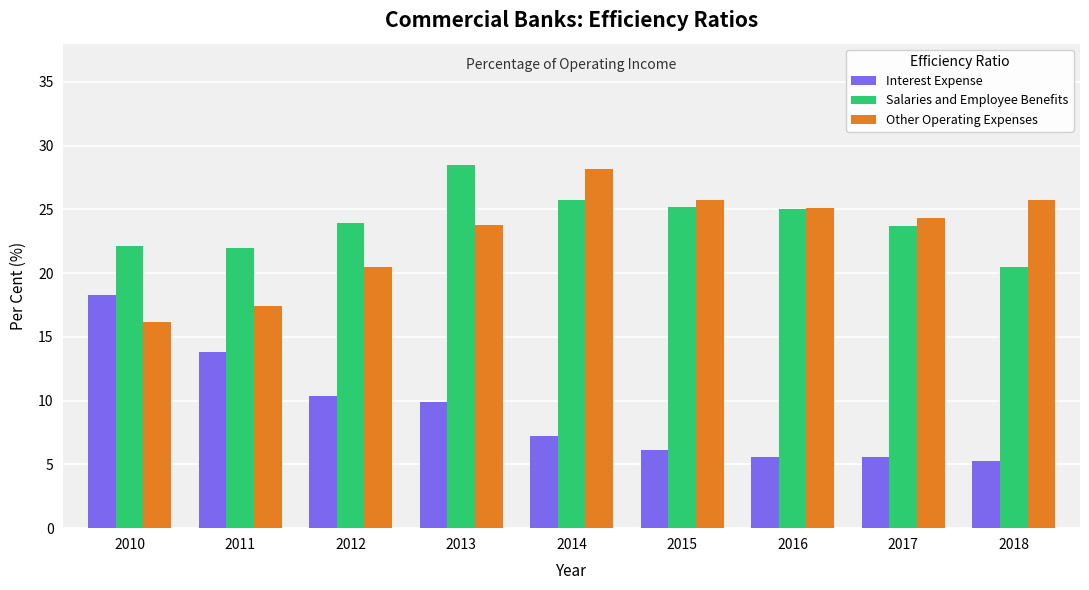

Where does the Salaries and Employee Benefits series first go above 23?

2012